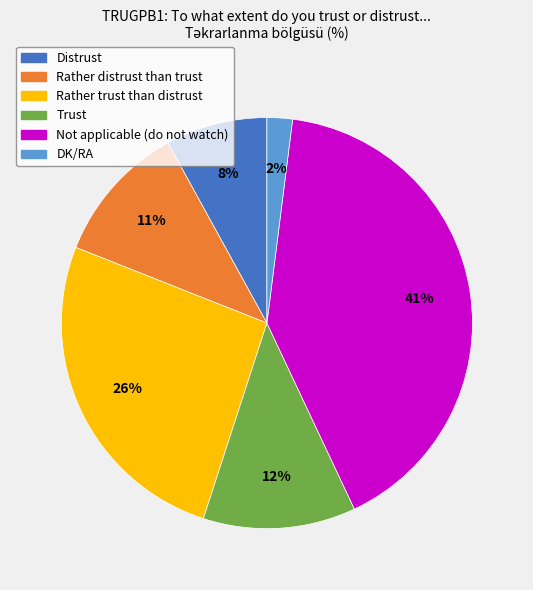

To the nearest percent, what is the difference between the Distrust and Rather distrust than trust slice percentages?

3%